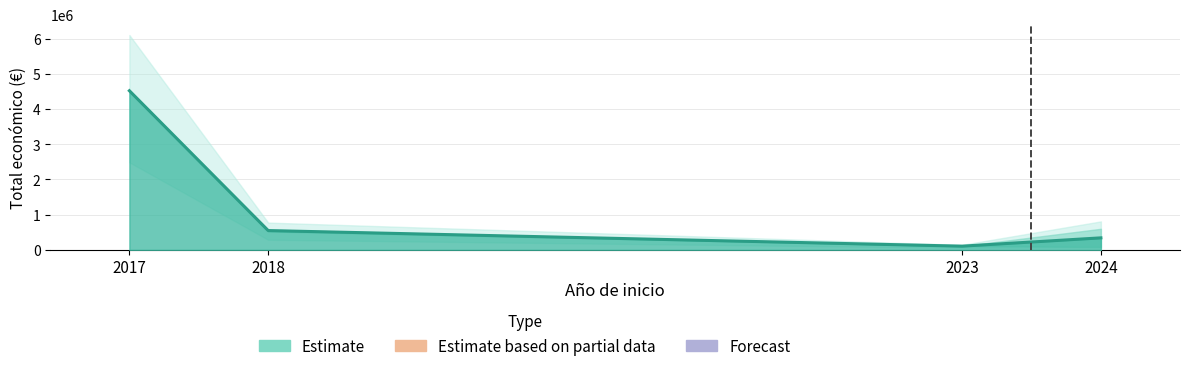

The chart shows a value of 152671 at 2023. True or false?

False